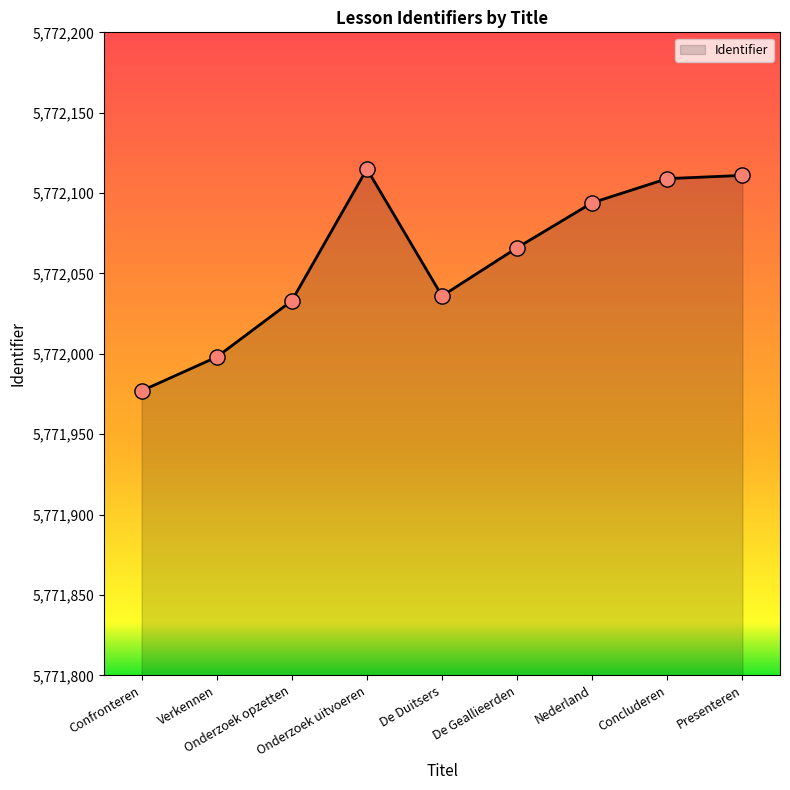

What is the ratio of the value at Onderzoek uitvoeren to the value at Presenteren?

1.0